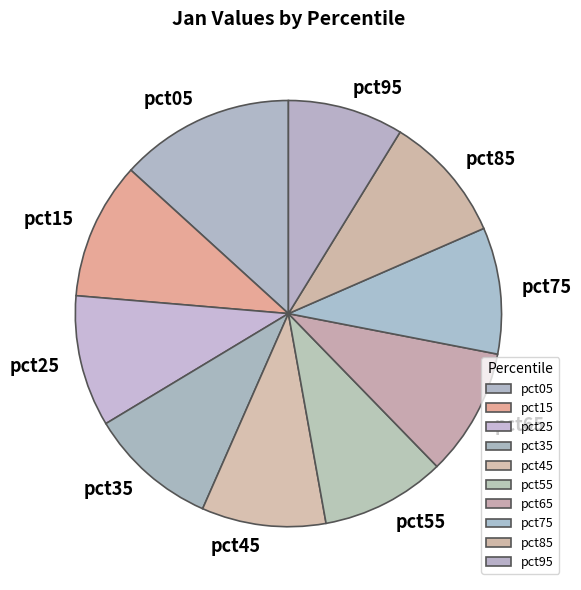

How many segments does this pie chart have?

10